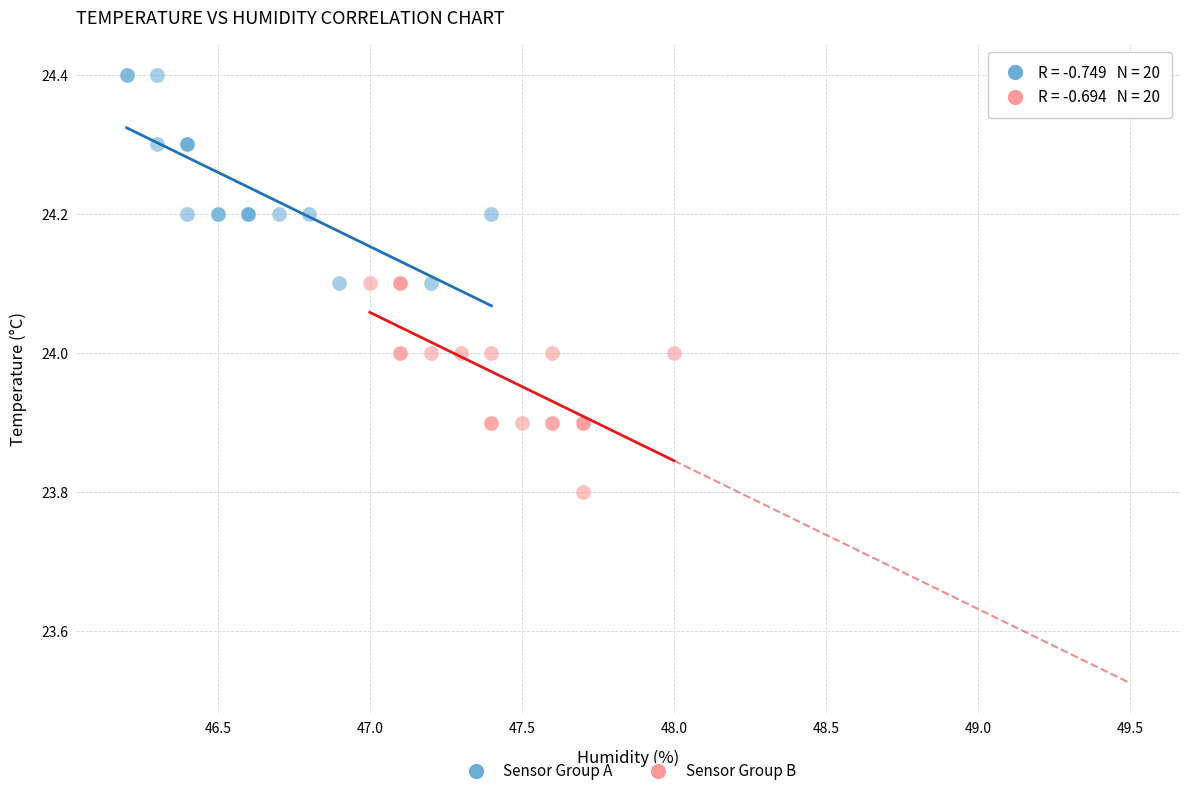

Which series contains the lowest Y value?

Sensor Group B